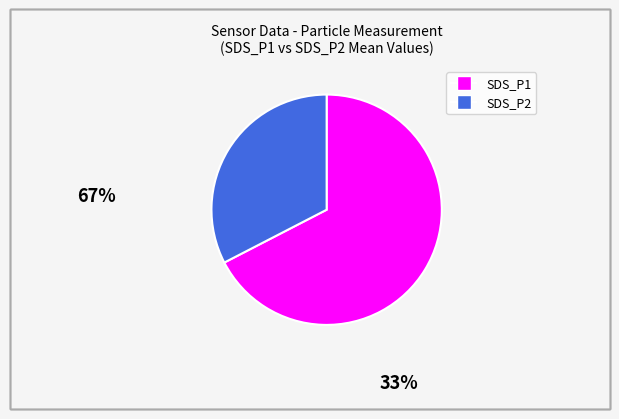

Do SDS_P2 and SDS_P1 together represent more than half of the pie?

Yes